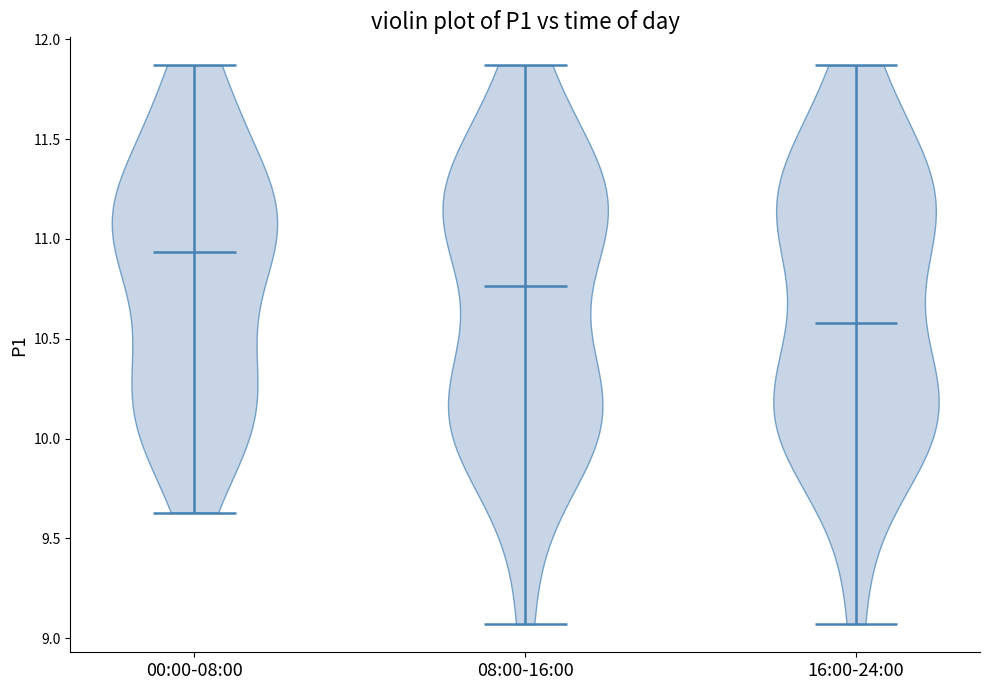

Reading left to right, read every violin against the y-axis: where its median line is, and the lowest and highest points it reaches. The values are not printed on the chart, so give them approximately, as read against the axis.

00:00-08:00: median line 10.95, lowest point 9.65, highest point 11.85
08:00-16:00: median line 10.75, lowest point 9.05, highest point 11.85
16:00-24:00: median line 10.60, lowest point 9.05, highest point 11.85